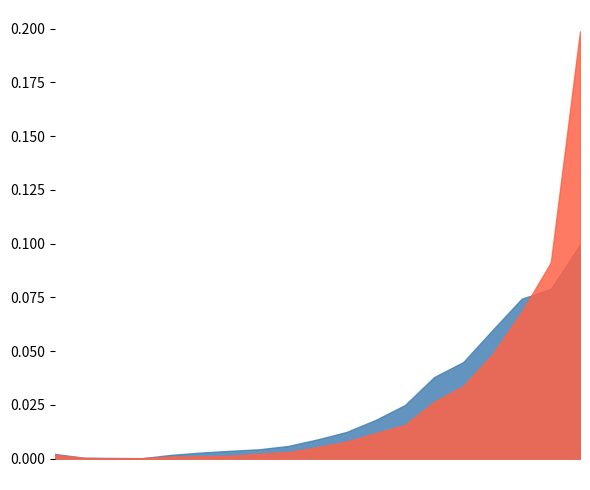

Reading left to right, extract all data points from this chart.

Males: 0=119	1-4=23	5-9=18	10-14=11	15-19=95	20-24=151	25-29=196	30-34=234	35-39=318	40-44=481	45-49=669	50-54=972	55-59=1343	60-64=2045	65-69=2423	70-74=3224	75-79=4012	80-84=4258	85+=5371
Females: 0=99	1-4=19	5-9=6	10-14=13	15-19=52	20-24=59	25-29=70	30-34=121	35-39=165	40-44=287	45-49=427	50-54=640	55-59=846	60-64=1426	65-69=1824	70-74=2621	75-79=3684	80-84=4923	85+=10722